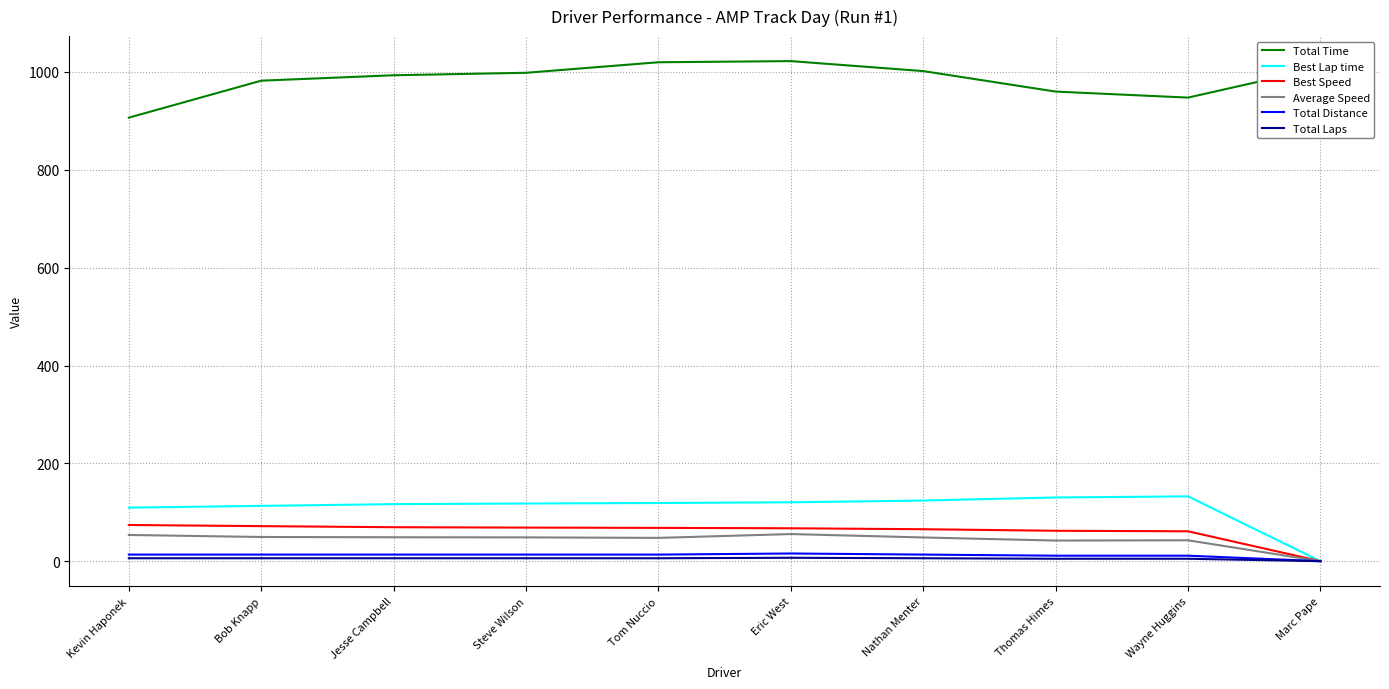

What is the difference between the maximum and minimum values in the Average Speed series?

55.5